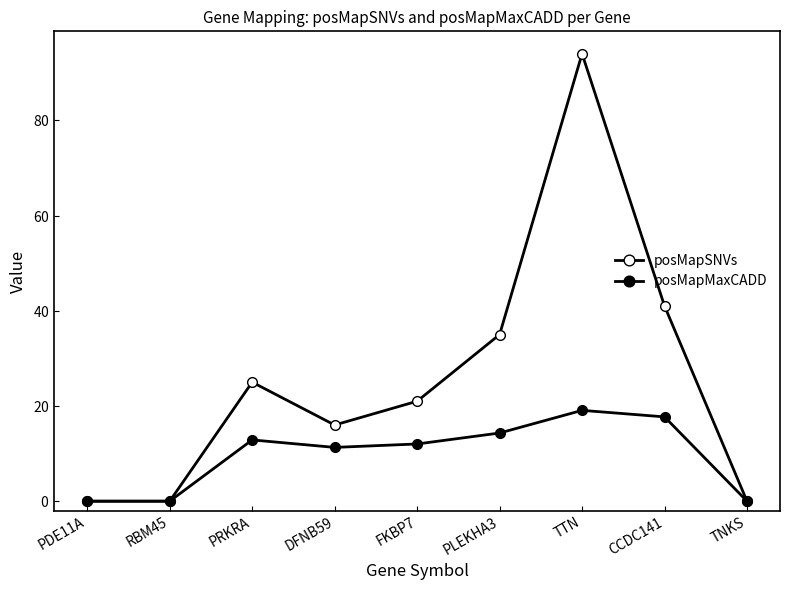

What is the difference between the maximum and second lowest values in the posMapSNVs series?

94.0